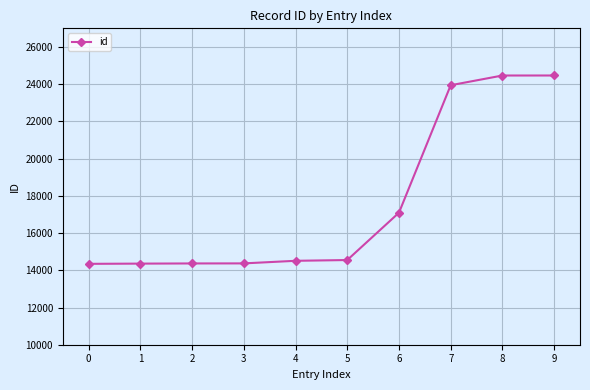

True or false: the data shows 24465 at 8.

True